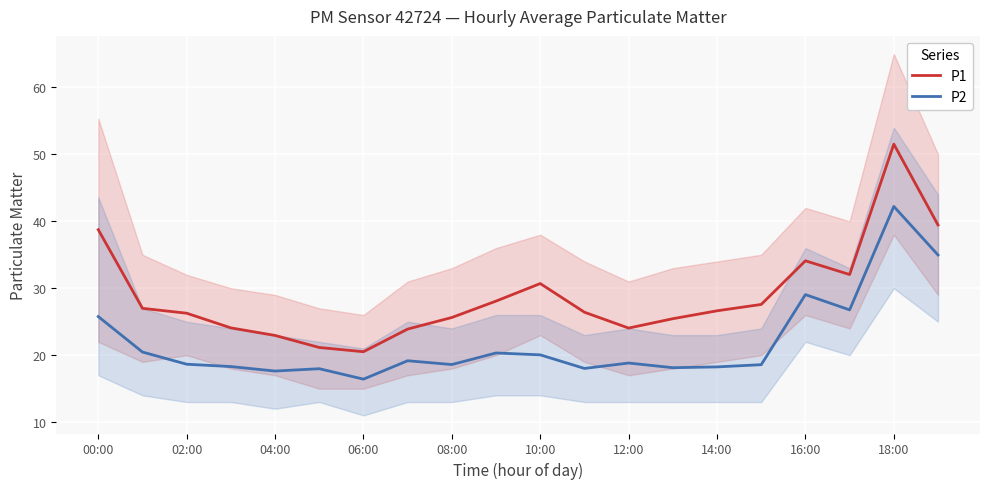

How many interior local valleys does the P2 series have?

6